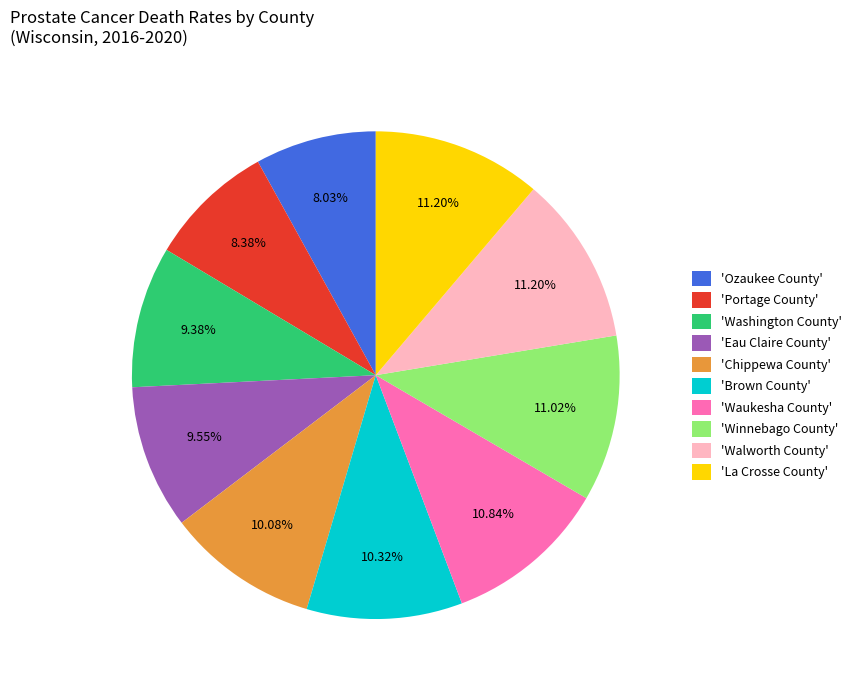

Which has a higher value, 'Portage County' or 'Waukesha County'?

'Waukesha County'